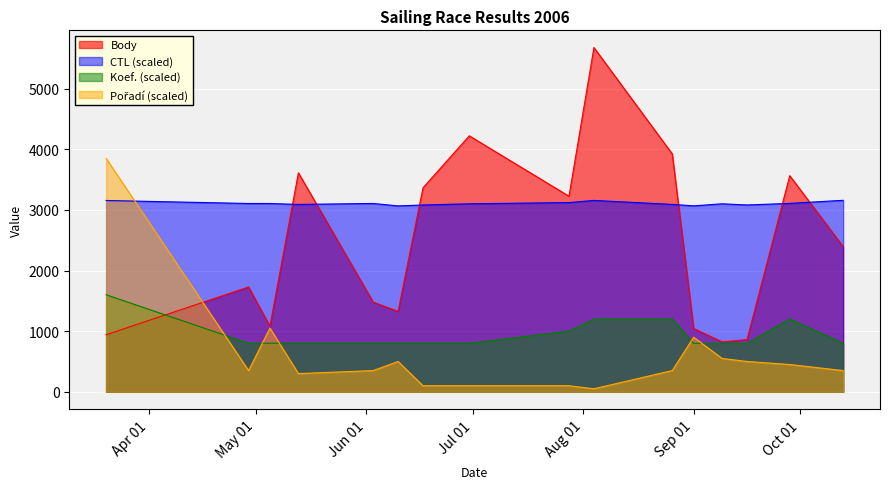

Read the Pořadí value at 2006-06-03.

350.0